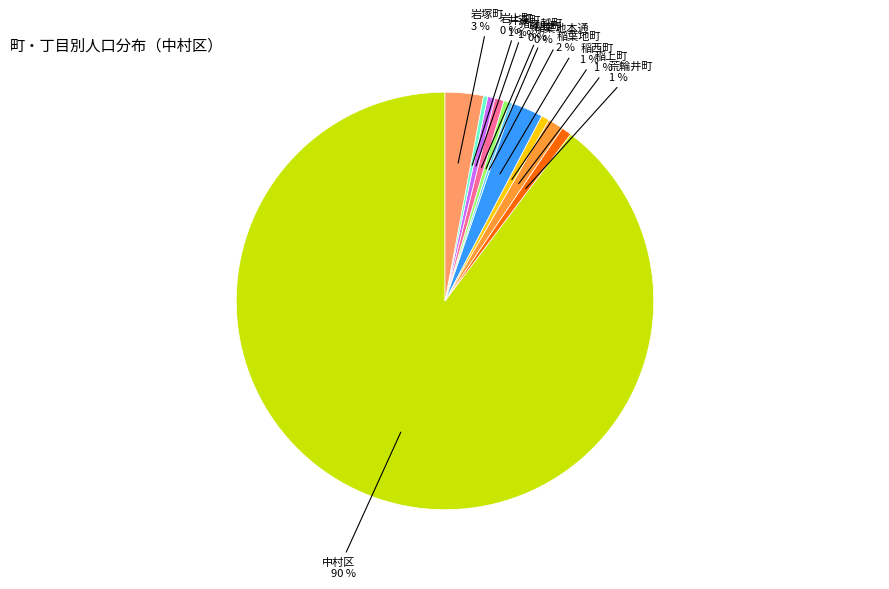

Is there any slice that represents more than half of the pie?

Yes